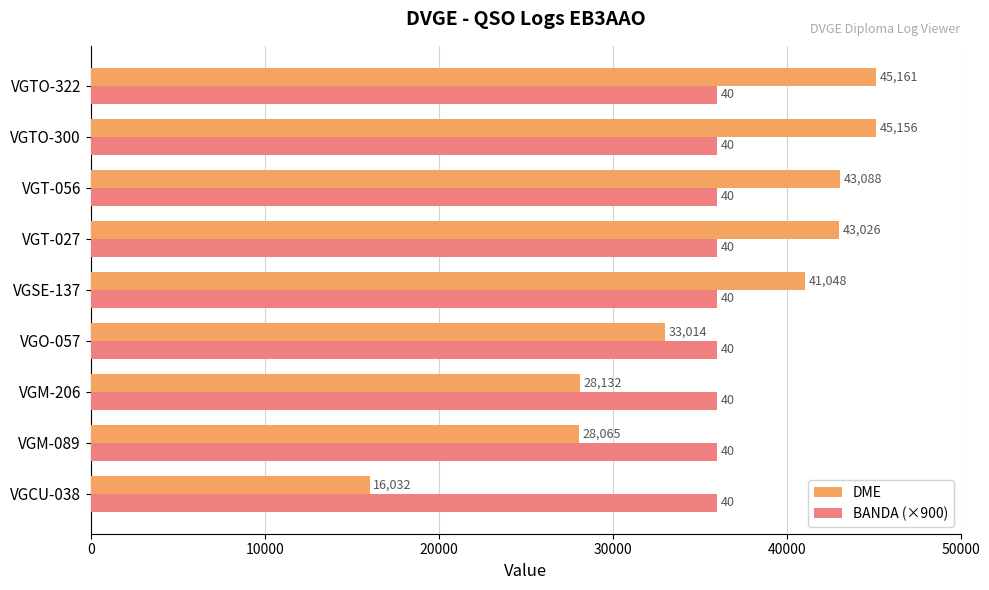

Rank the series by their maximum value, from lowest to highest.

BANDA (×900), DME